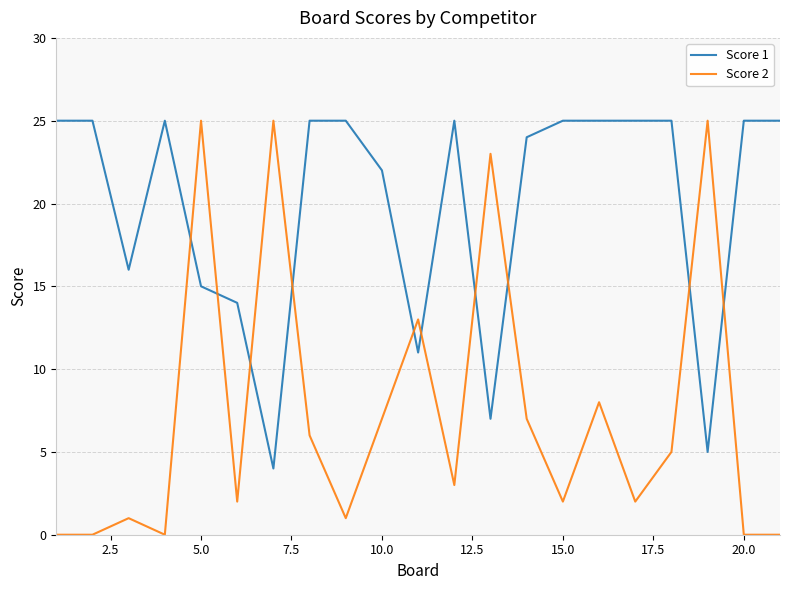

True or false: Score 2 and Score 1 cross at least once.

True